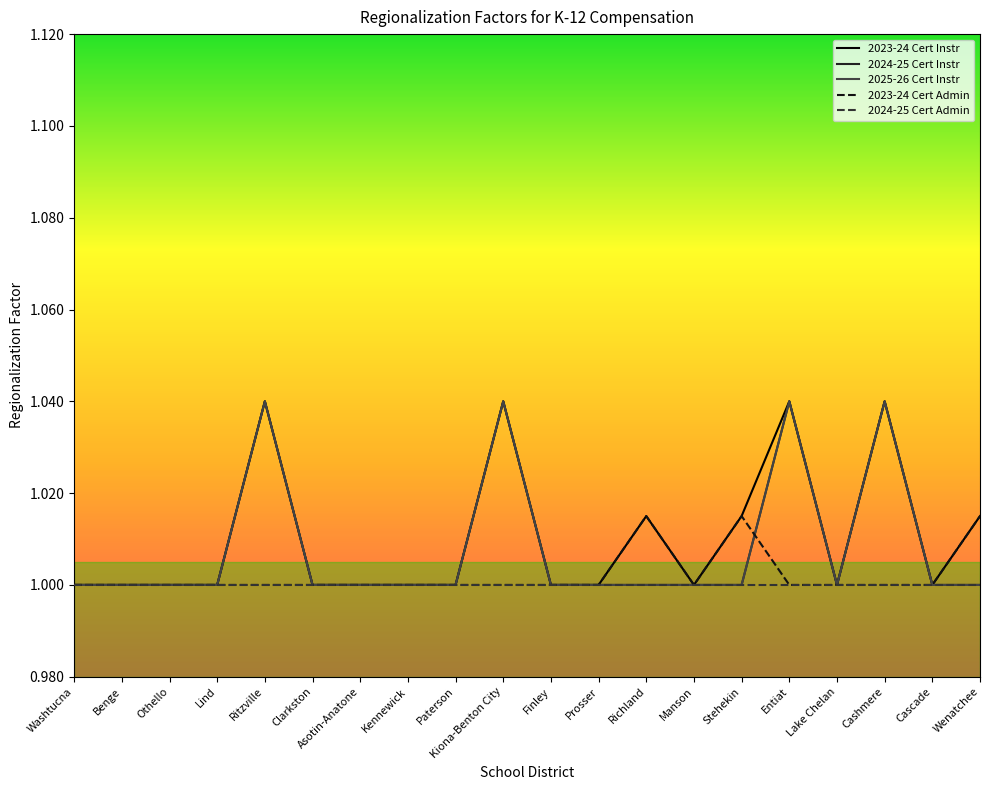

Does the chart have visible grid lines?

No